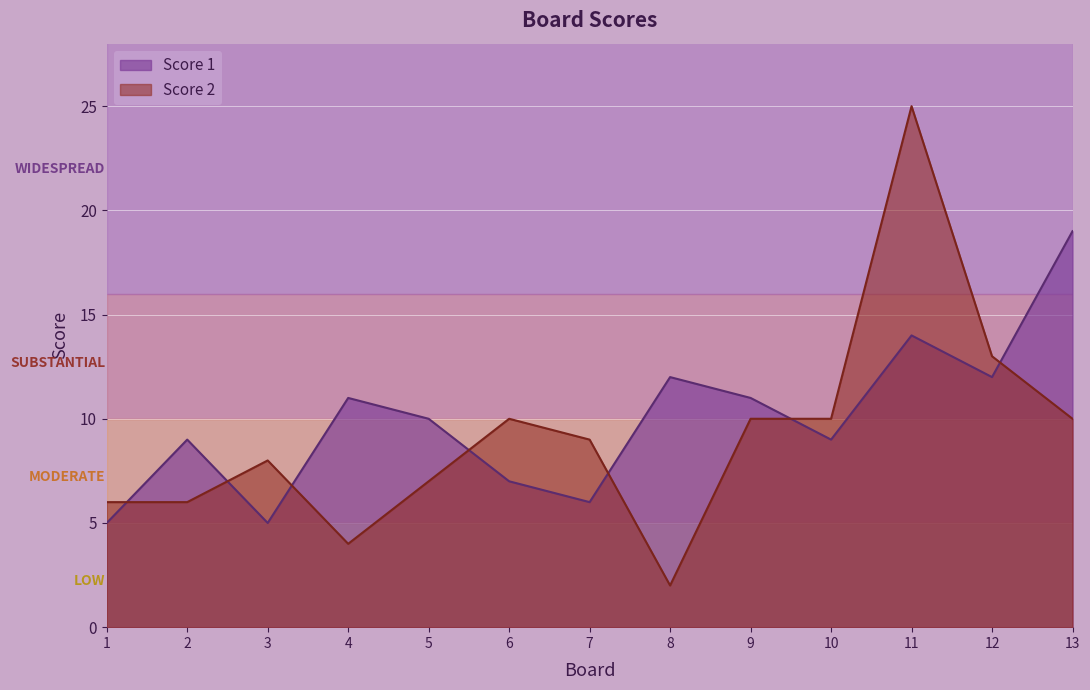

At which label does Score 2 reach its peak?

11